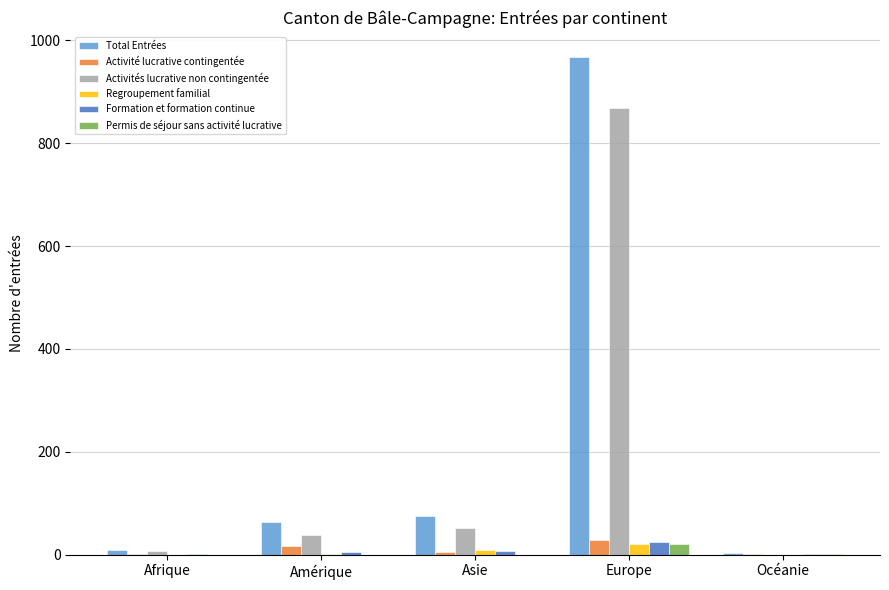

How many groups of bars are there?

5